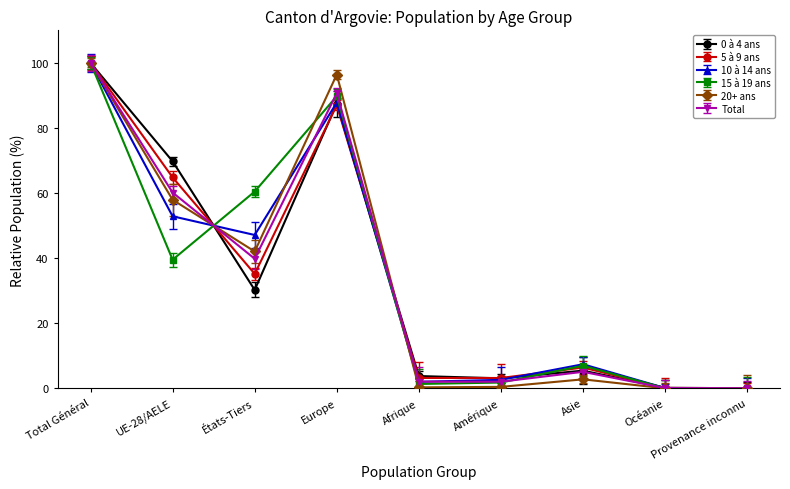

Which category has the highest value across all series?

Total Général